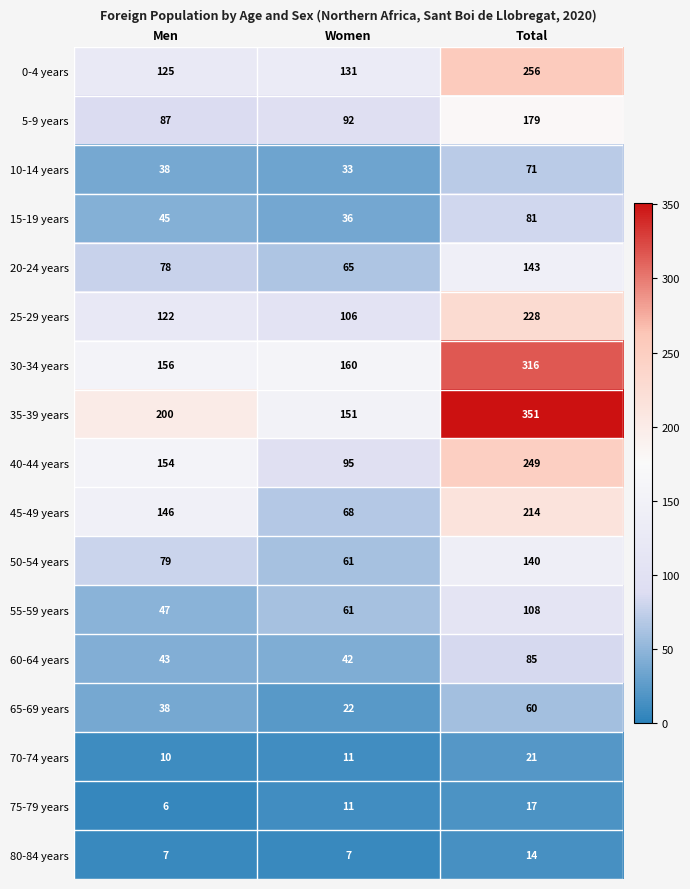

The value of 55-59 years at Total is 186. True or false?

False